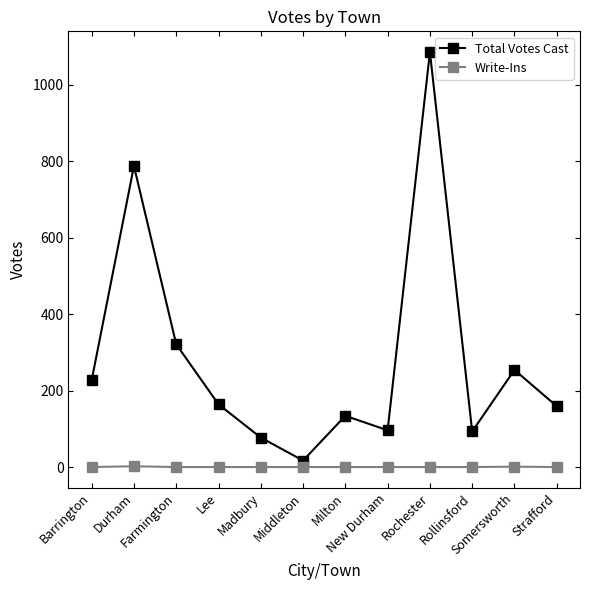

What is the difference between the maximum and second lowest values in the Total Votes Cast series?

1008